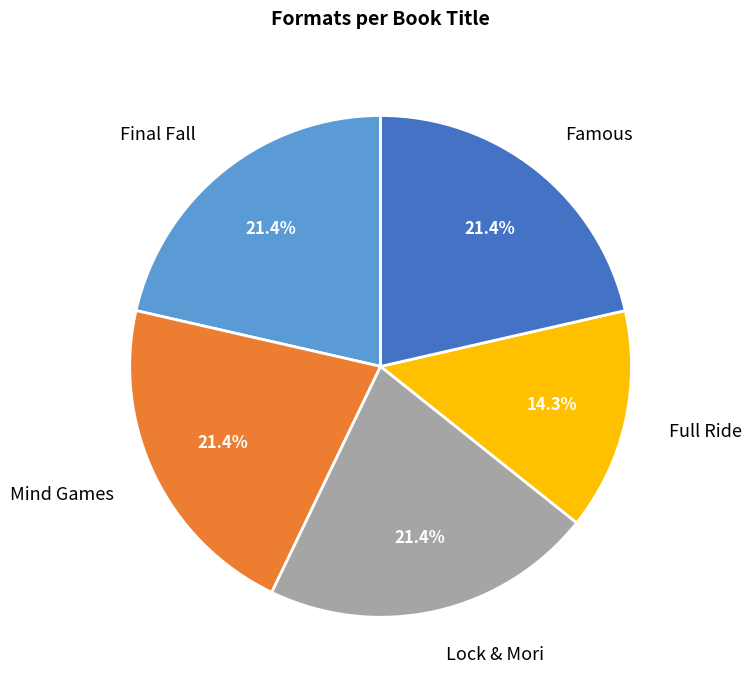

To the nearest percent, what is the combined percentage of Full Ride and Final Fall?

36%